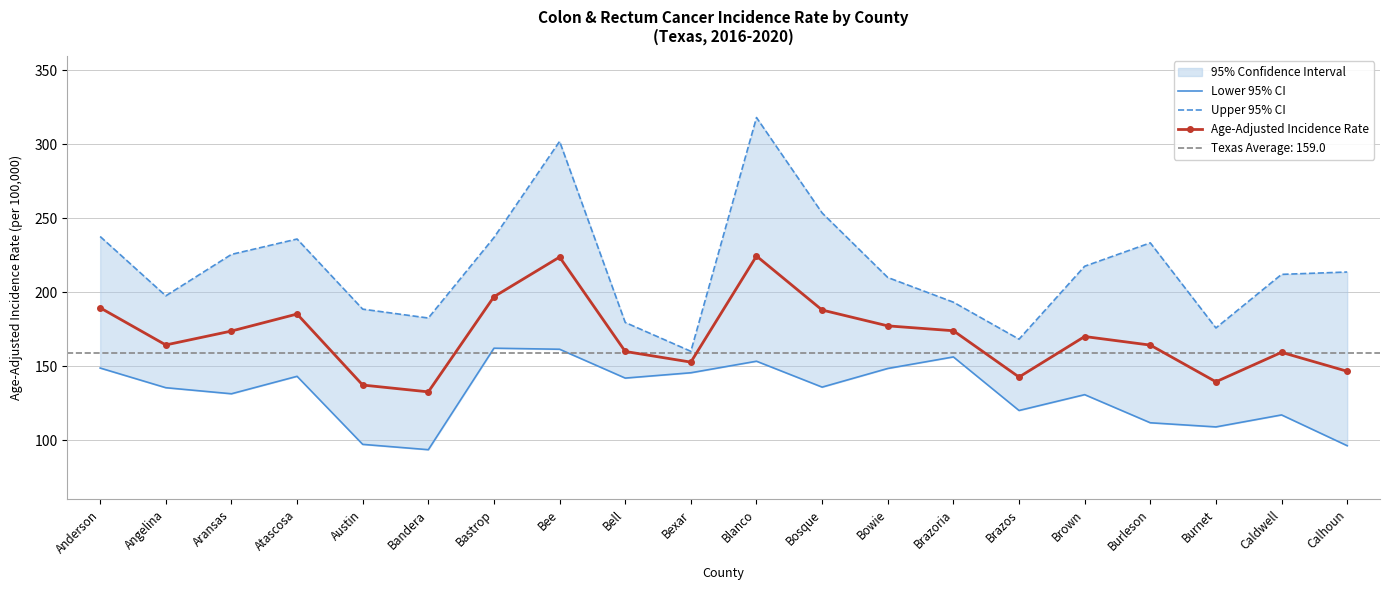

At which category does Lower 95% CI reach its first local valley?

Aransas